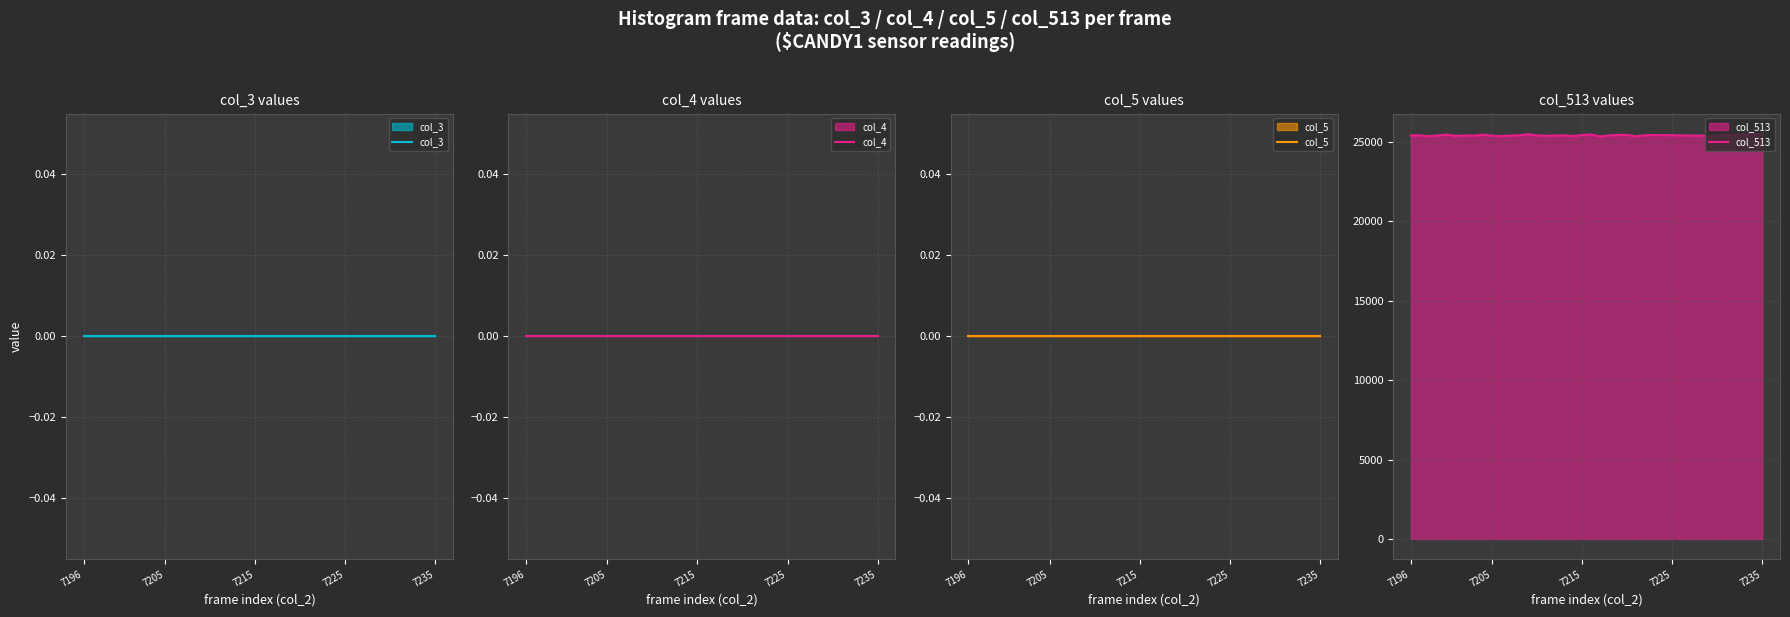

Reading left to right, what are all the values shown in this chart?

col_3: 0	0	0	0	0	0	0	0	0	0	0	0	0	0	0	0	0	0	0	0	0	0	0	0	0	0	0	0	0	0	0	0	0	0	0	0	0	0	0	0
col_4: 0	0	0	0	0	0	0	0	0	0	0	0	0	0	0	0	0	0	0	0	0	0	0	0	0	0	0	0	0	0	0	0	0	0	0	0	0	0	0	0
col_5: 0	0	0	0	0	0	0	0	0	0	0	0	0	0	0	0	0	0	0	0	0	0	0	0	0	0	0	0	0	0	0	0	0	0	0	0	0	0	0	0
col_513: 25408	25420	25357	25407	25457	25387	25405	25399	25458	25393	25371	25398	25422	25483	25412	25387	25403	25416	25371	25439	25477	25345	25413	25441	25444	25352	25419	25444	25428	25425	25416	25399	25406	25364	25401	25435	25418	25458	25514	25474